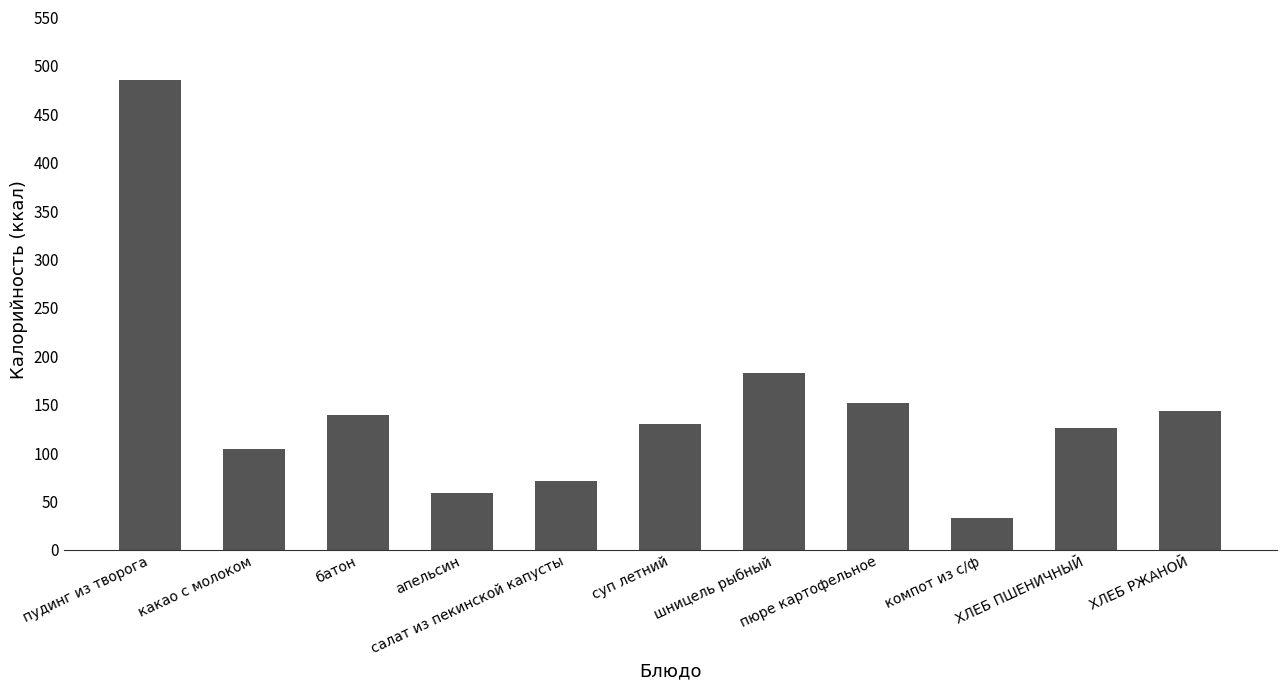

Reading left to right, list all the values displayed in this chart.

пудинг из творога=485	какао с молоком=104	батон=139	апельсин=59	салат из пекинской капусты=71	суп летний=130	шницель рыбный=183	пюре картофельное=152	компот из с/ф=33	ХЛЕБ ПШЕНИЧНЫЙ=126	ХЛЕБ РЖАНОЙ=143